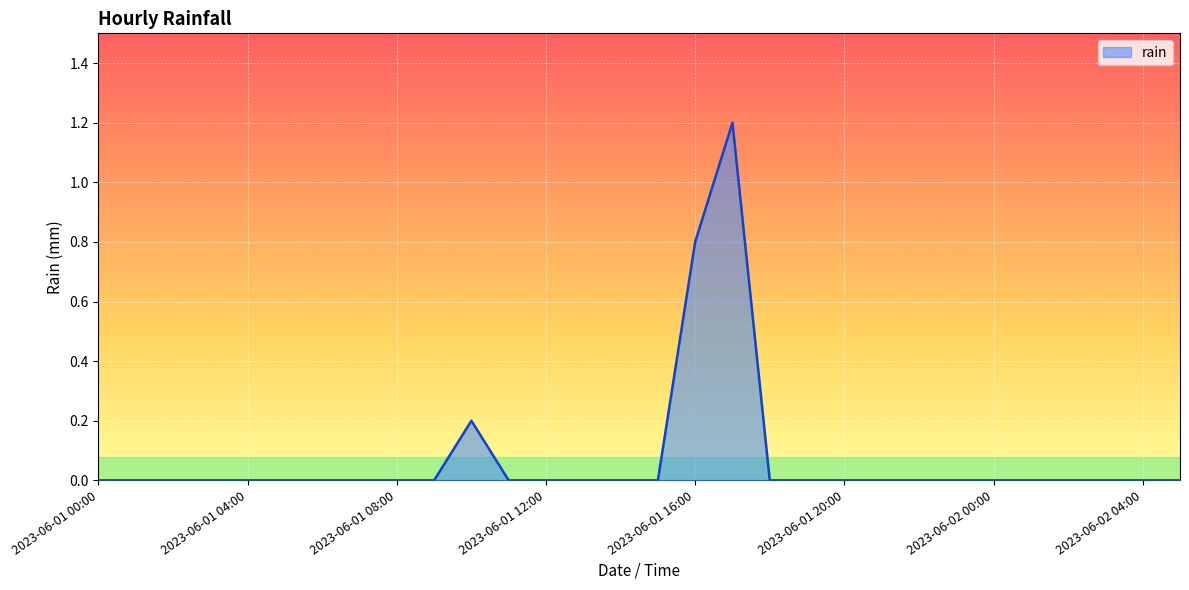

What is the difference between the maximum and minimum values?

1.2